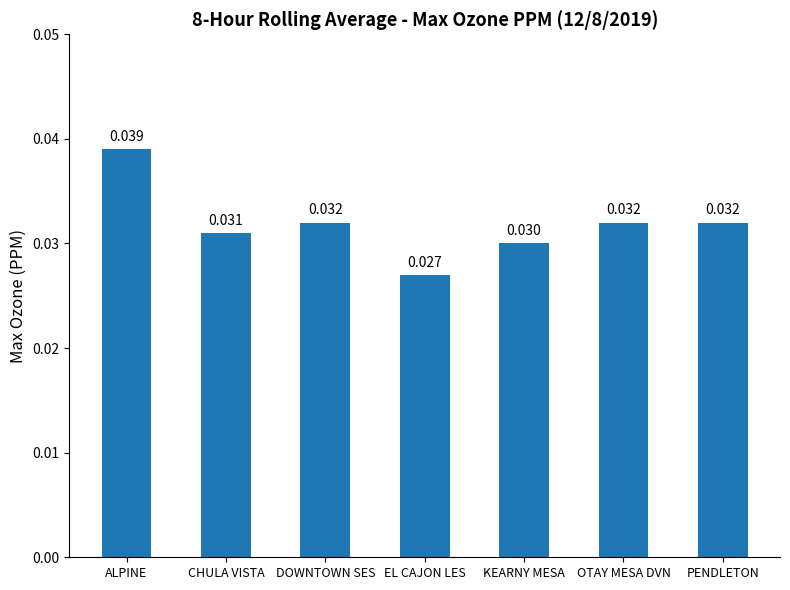

Between ALPINE and KEARNY MESA, which is larger?

ALPINE